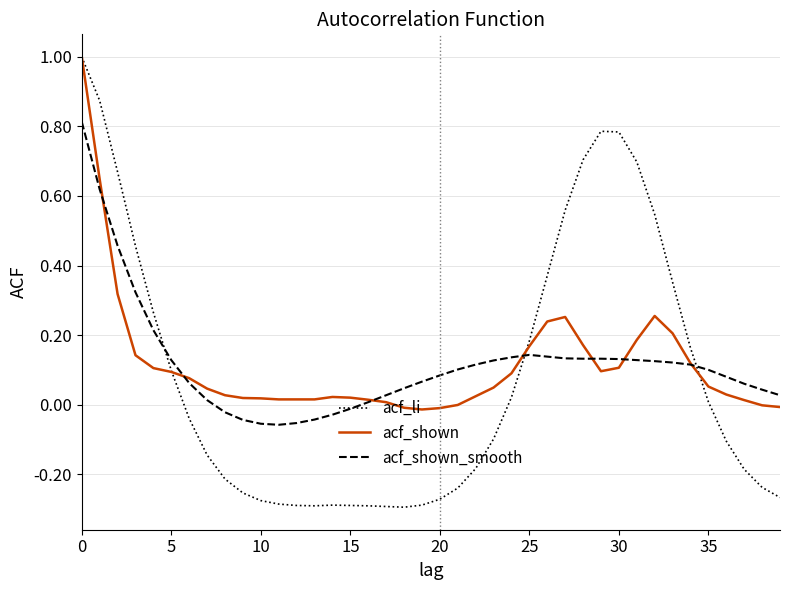

Which series has the largest range (max minus min)?

acf_li